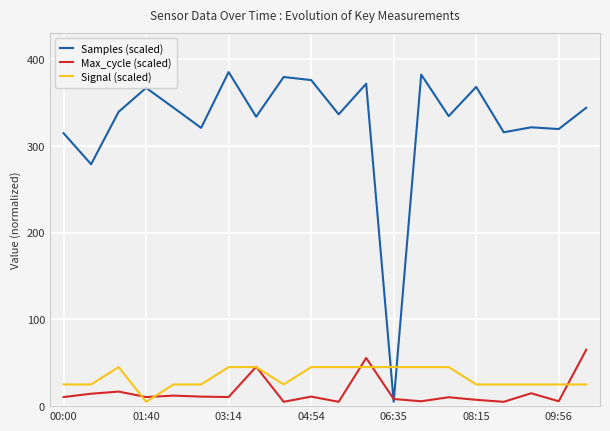

Which series has the largest total across all categories?

Samples (scaled)